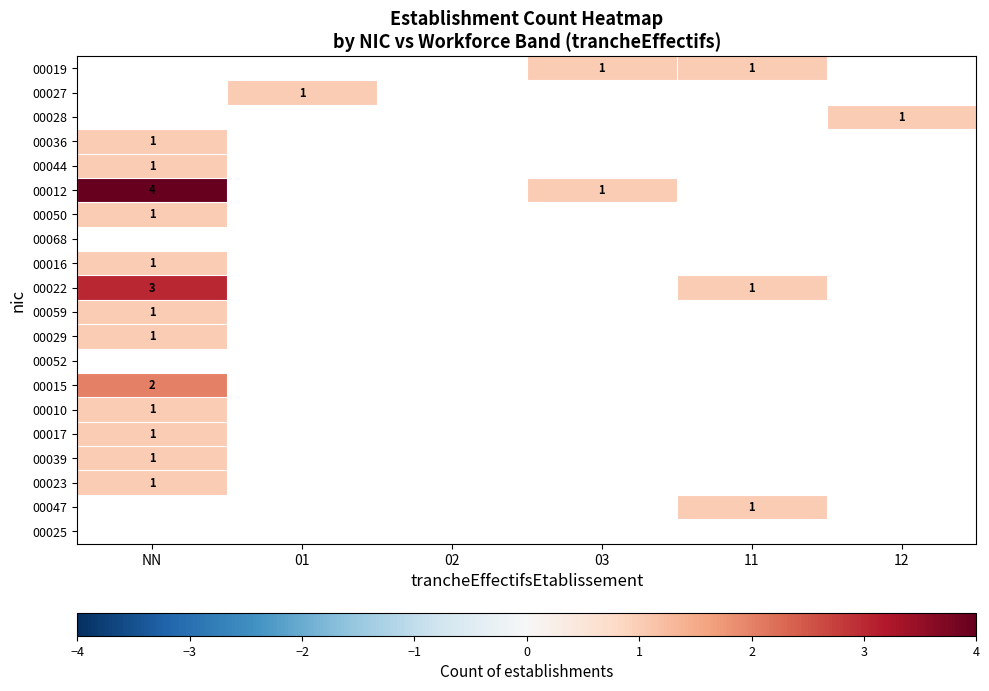

The 00039 series shows 1 at NN. True or false?

True